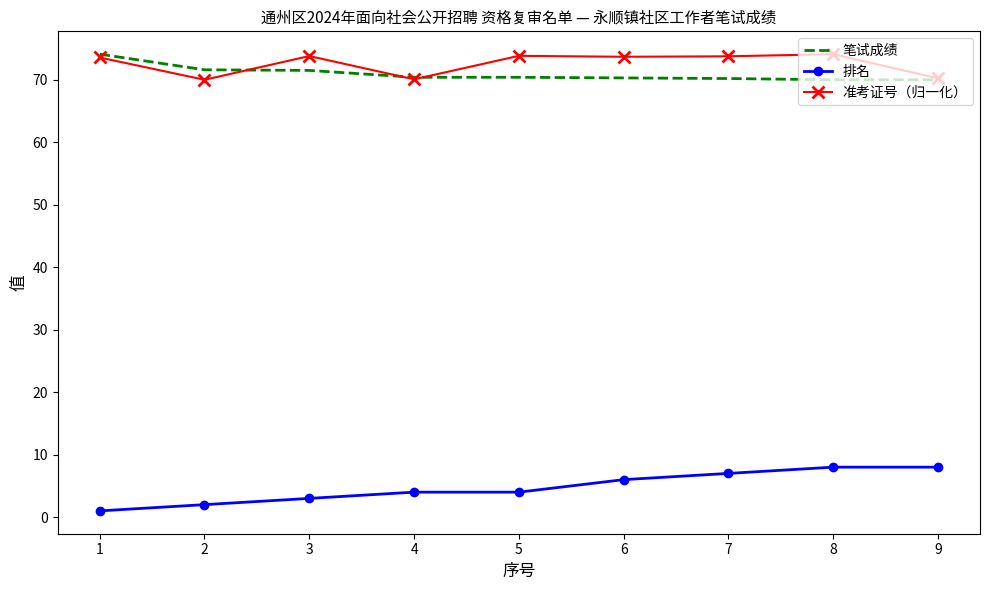

Which series has the largest total across all categories?

准考证号（归一化）